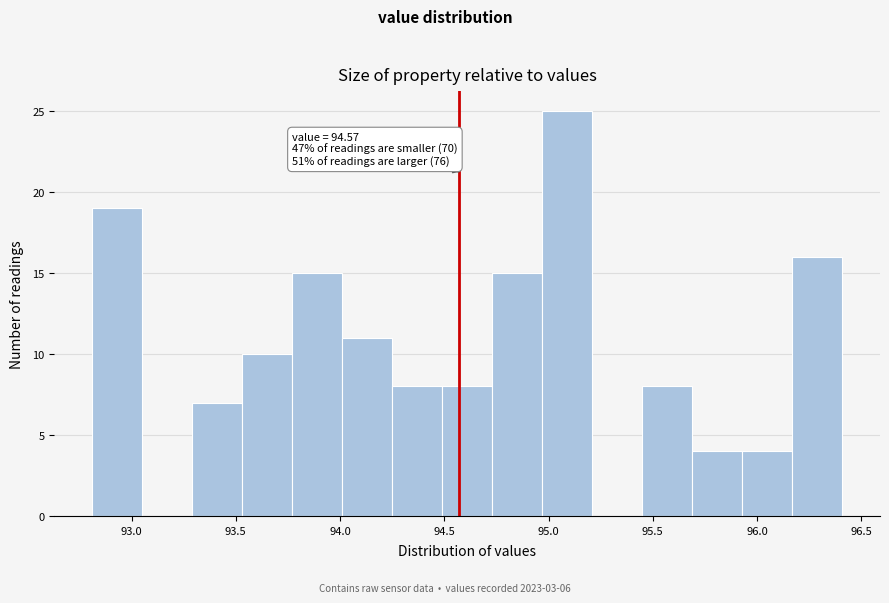

Which range on the x-axis has the tallest bar?

94.97 to 95.21